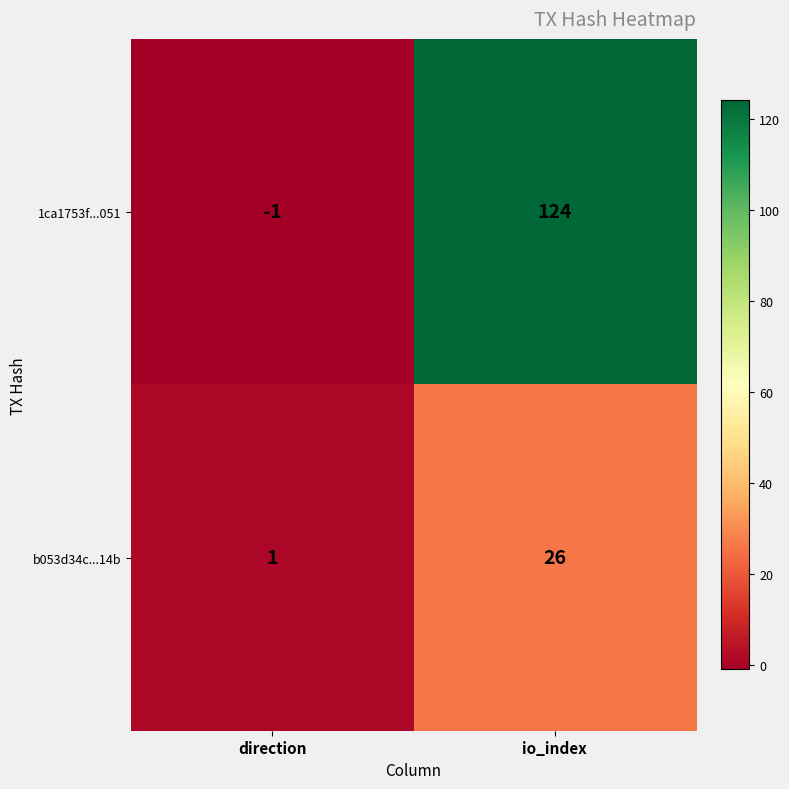

How many data points does each series have?

2